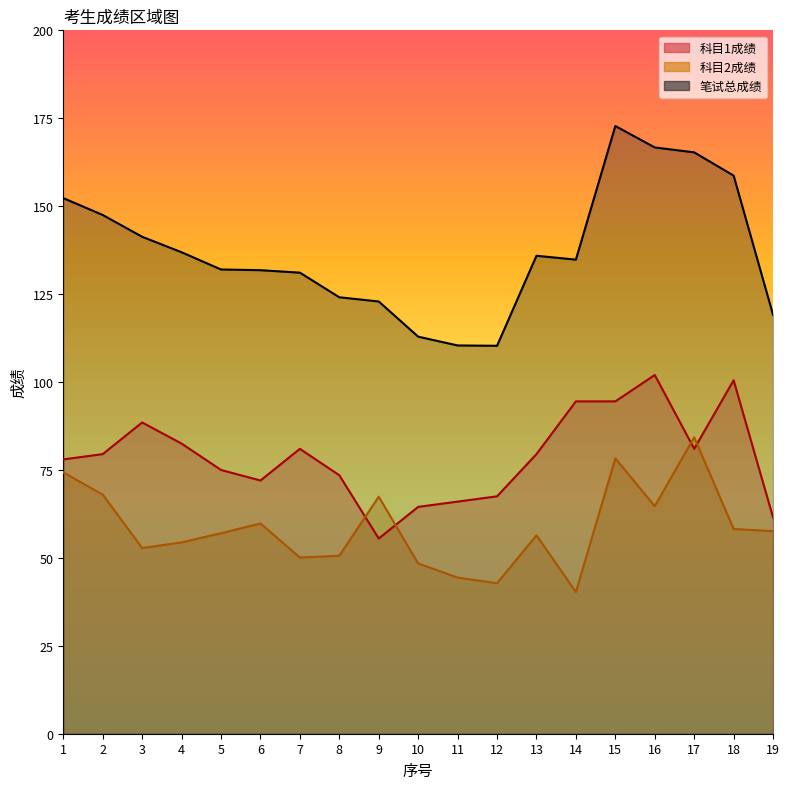

True or false: 笔试总成绩 and 科目1成绩 intersect in this chart.

False